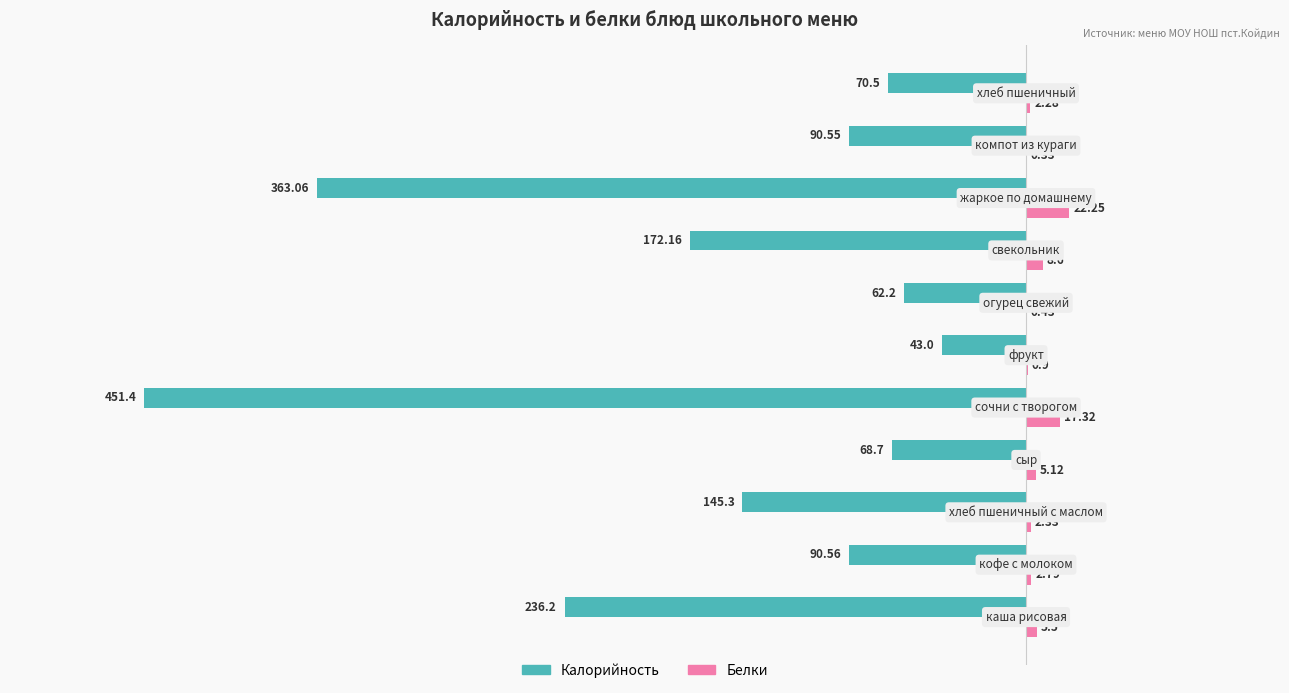

What is the average value of the Белки series?

6.2